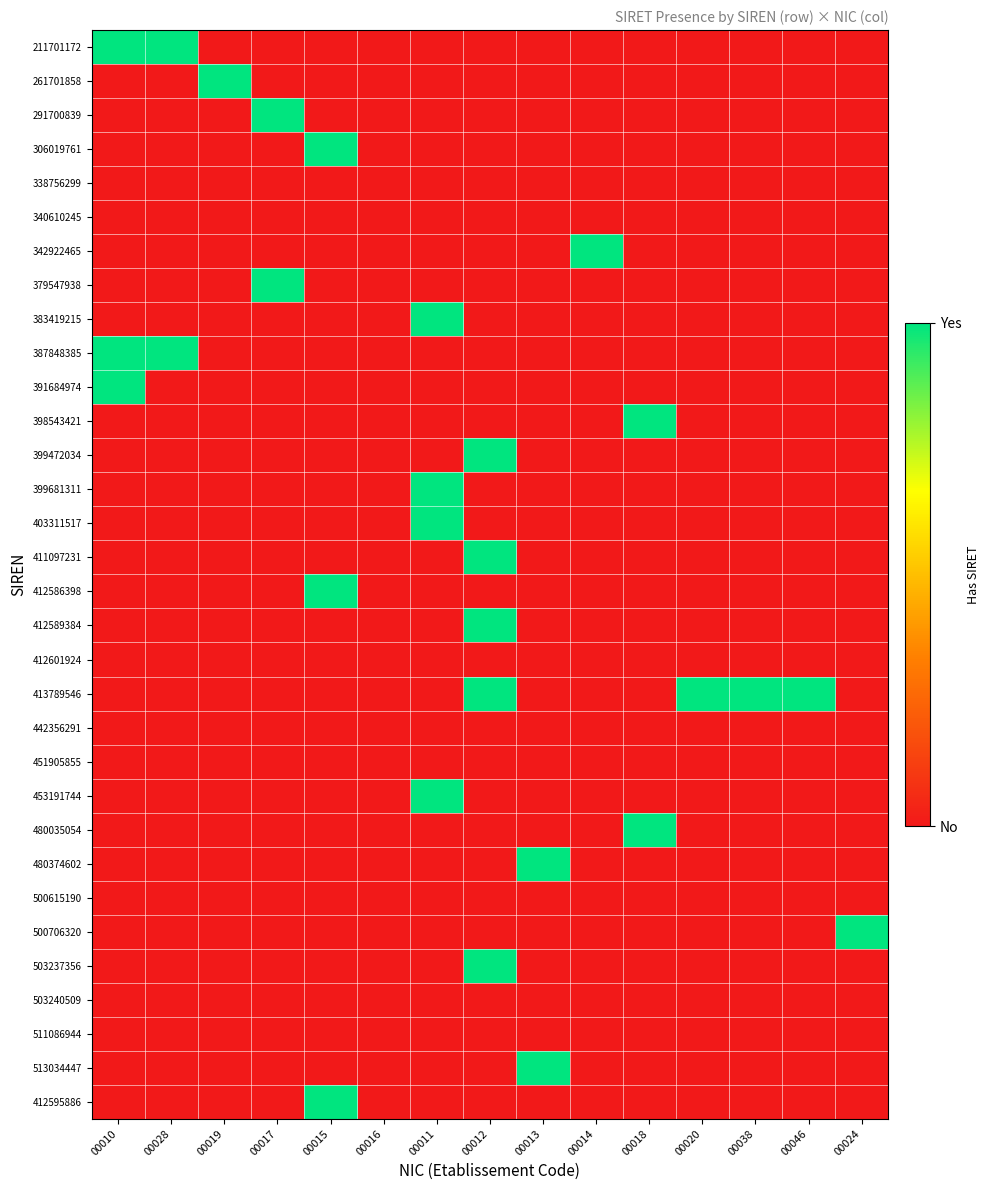

What is the spread (max minus min) of values at 00013?

1